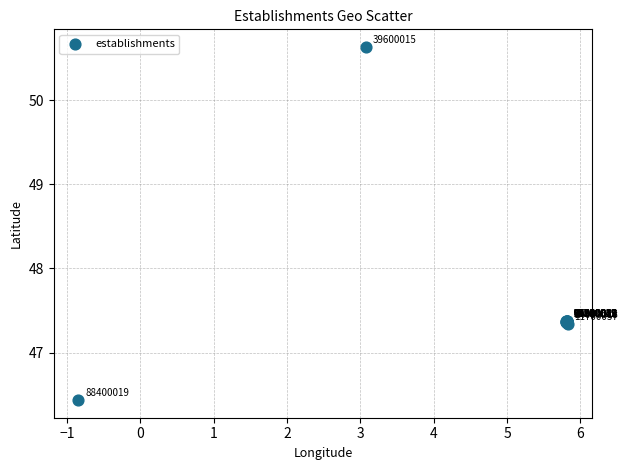

What Y value in the scatter plot is closest to 48?

47.4